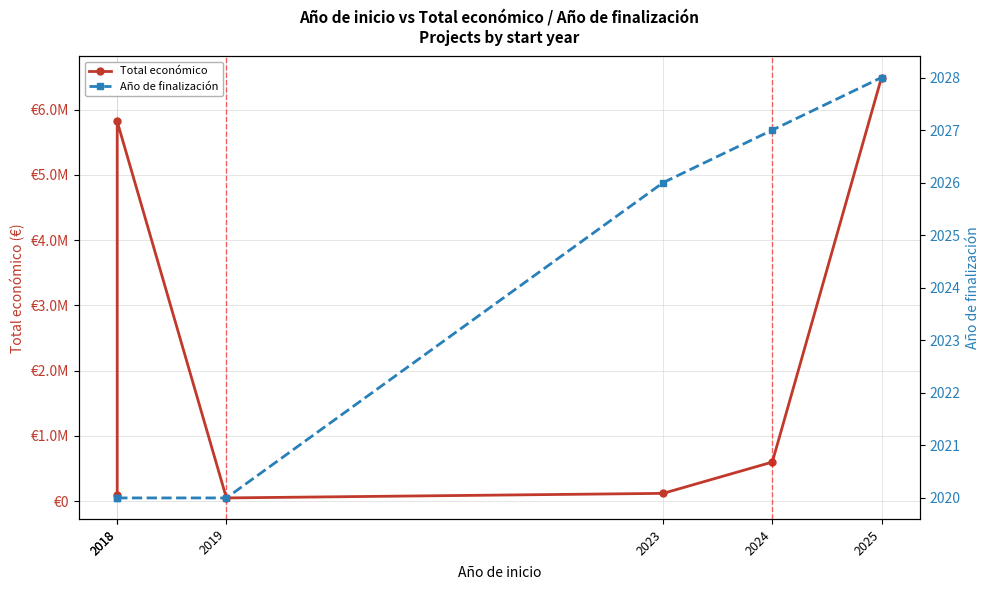

What is the difference between the Total económico values at 2025 and 2023?

6374227